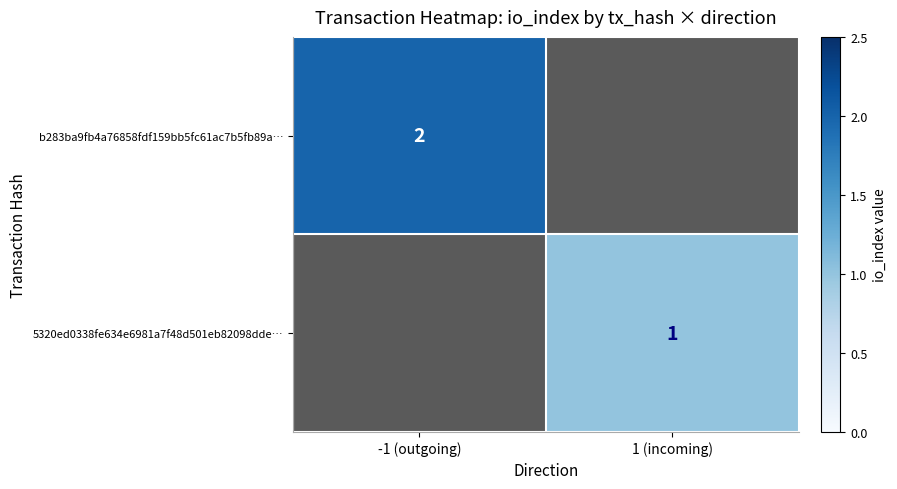

The 5320ed0338fe634e6981a7f48d501eb82098dde… series shows 0 at 1 (incoming). True or false?

False